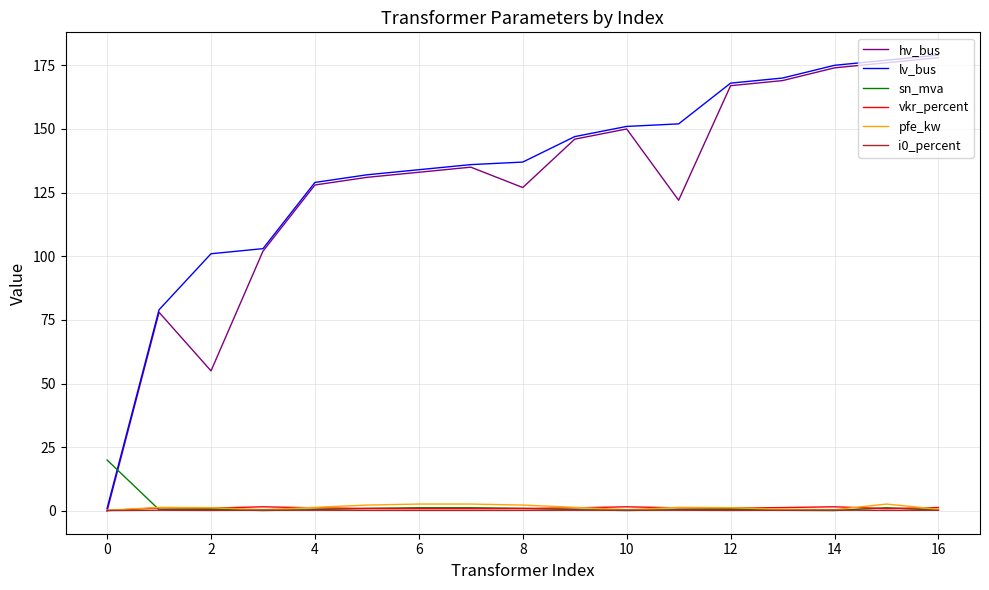

What is the highest value of the hv_bus series?

178.0